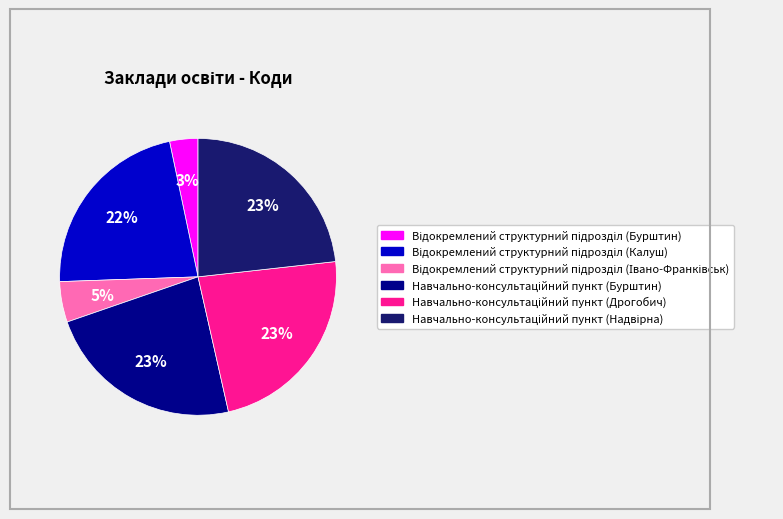

To the nearest percent, what is the difference between the largest and smallest slice percentages?

20%